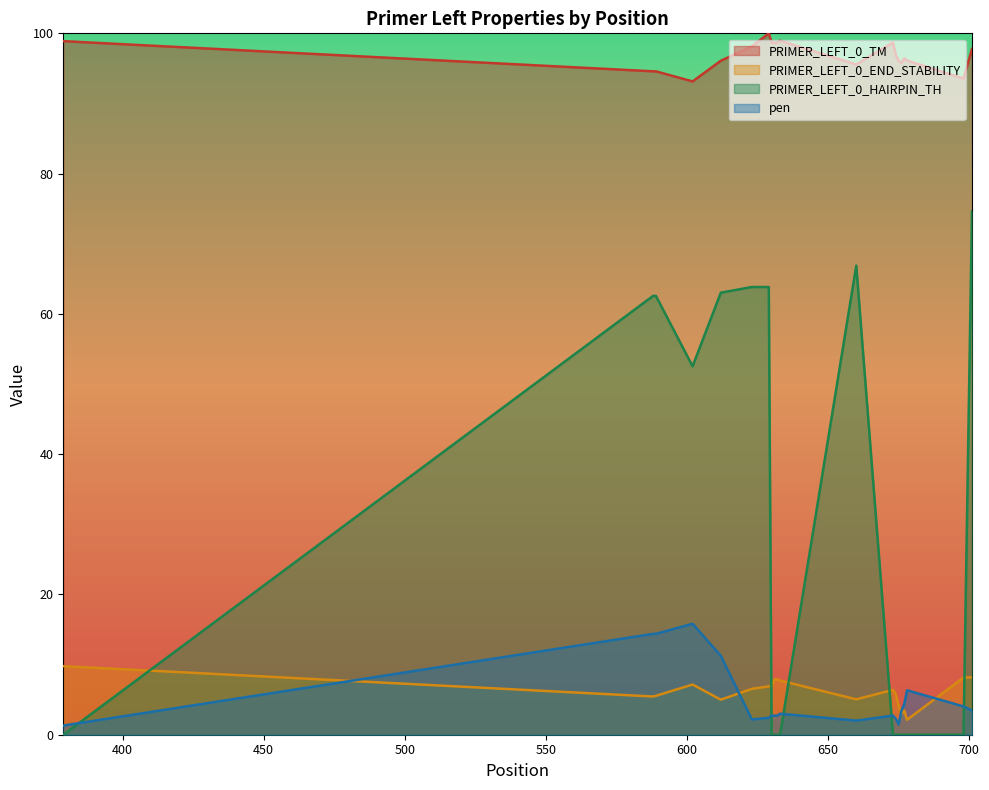

What is the difference between the second highest and minimum values in the PRIMER_LEFT_0_END_STABILITY series?

6.1